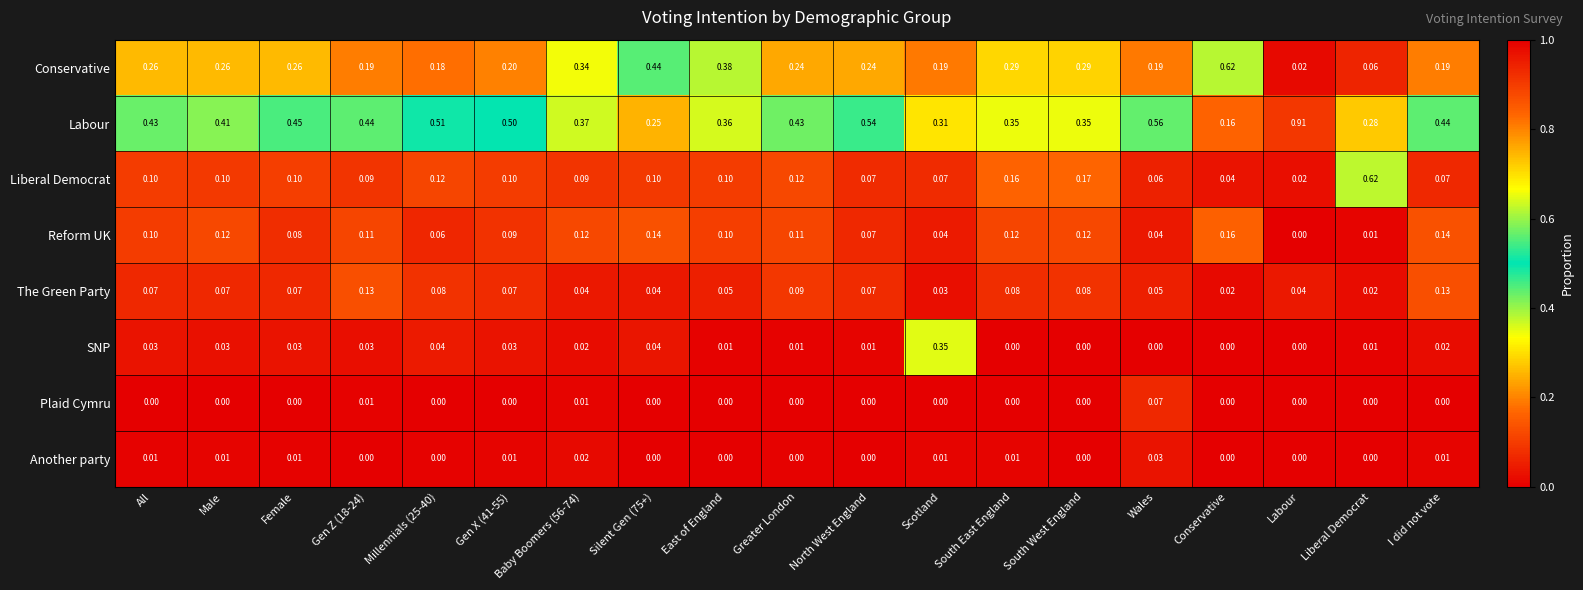

Where is Labour nearest to the value 0?

Conservative